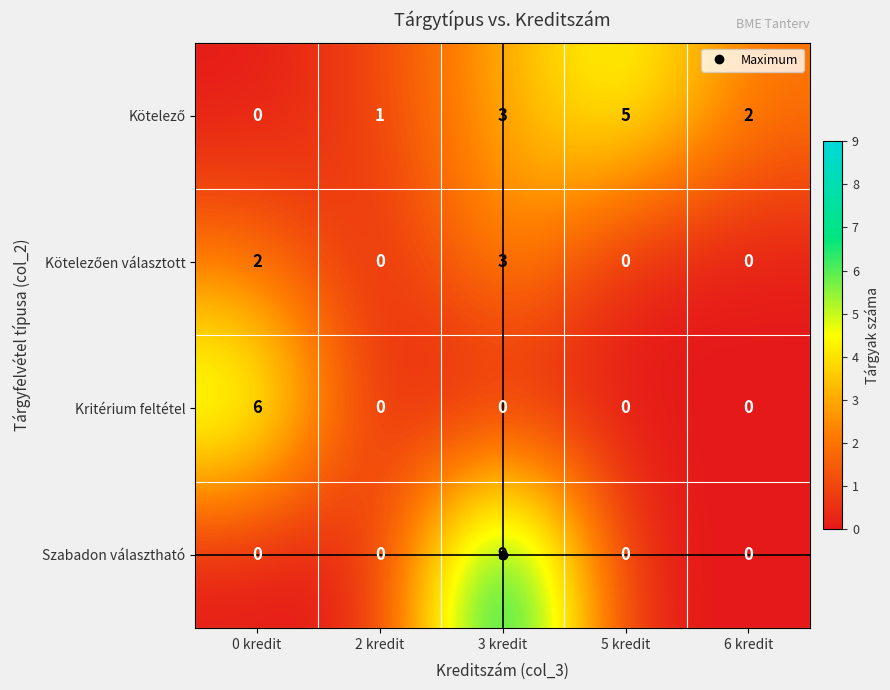

What is the difference between the Szabadon választható values at 6 kredit and 3 kredit?

9